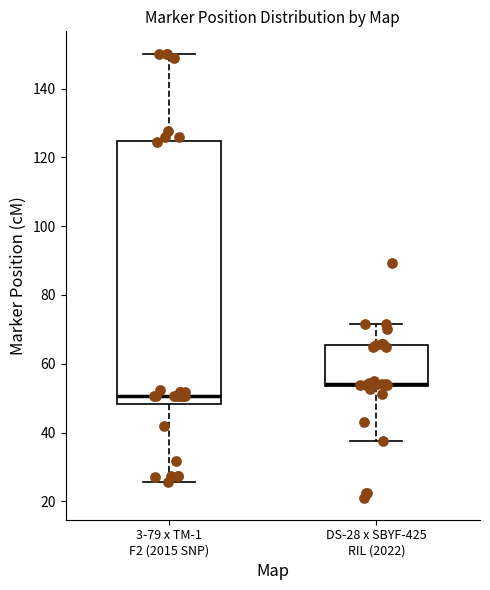

Reading left to right, read every box against the y-axis: the position of its median line, the range the box covers, and the ends of its whiskers. The values are not printed on the chart, so give them approximately, as read against the axis.

3-79 x TM-1 F2 (2015 SNP): median 50, box 48 to 124, whiskers 26 to 150
DS-28 x SBYF-425 RIL (2022): median 54, box 54 to 66, whiskers 38 to 72